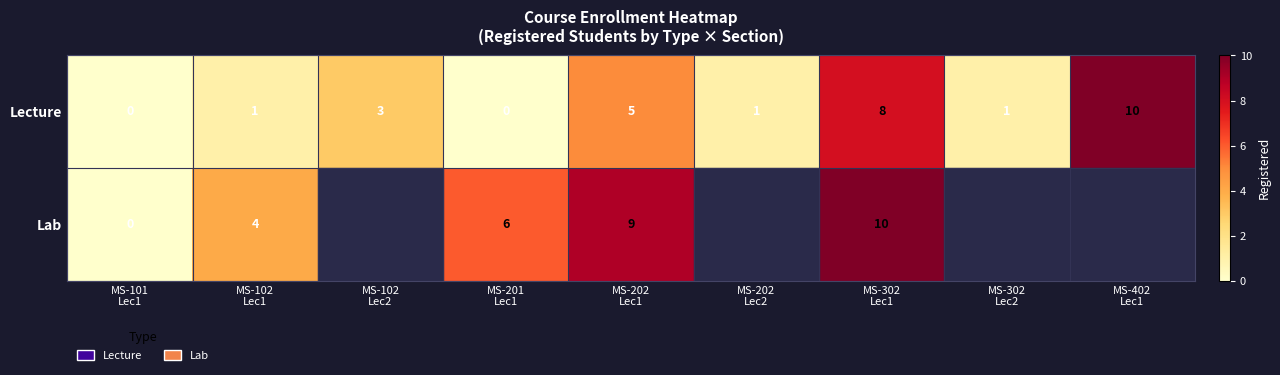

What is the difference between the second highest and second lowest values in the Lecture series?

8